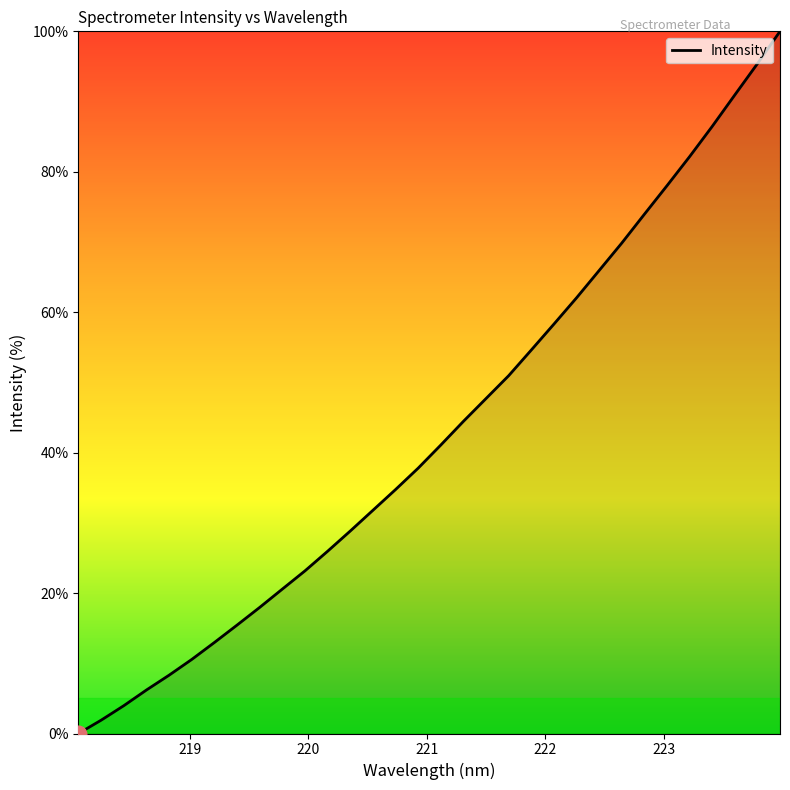

What is the greatest value displayed?

100.0